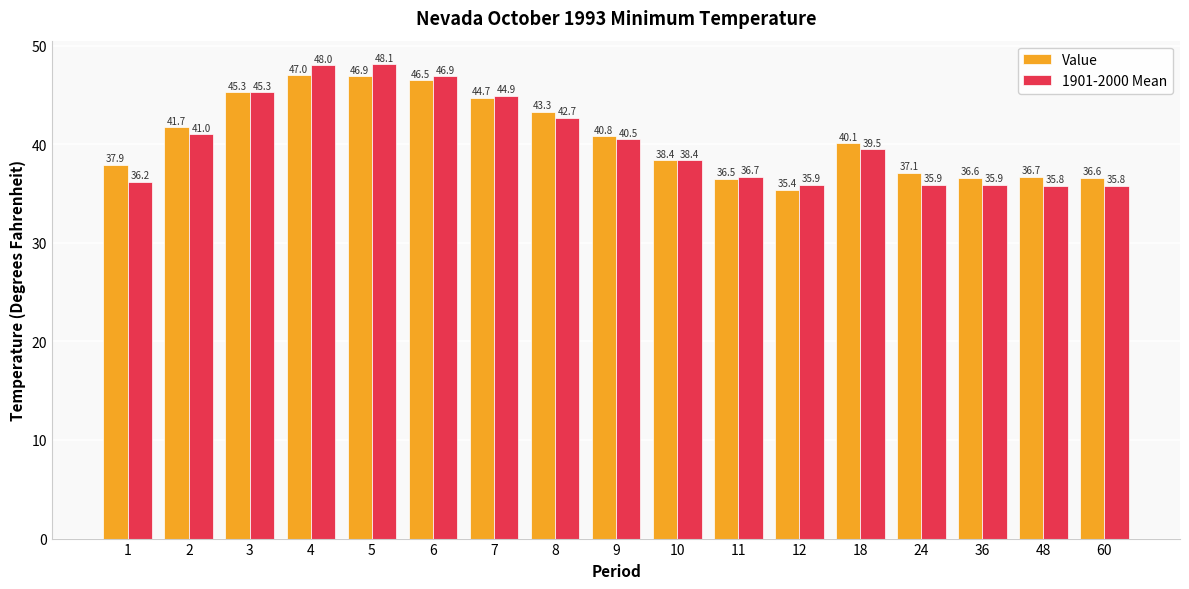

Which series has the largest range (max minus min)?

1901-2000 Mean